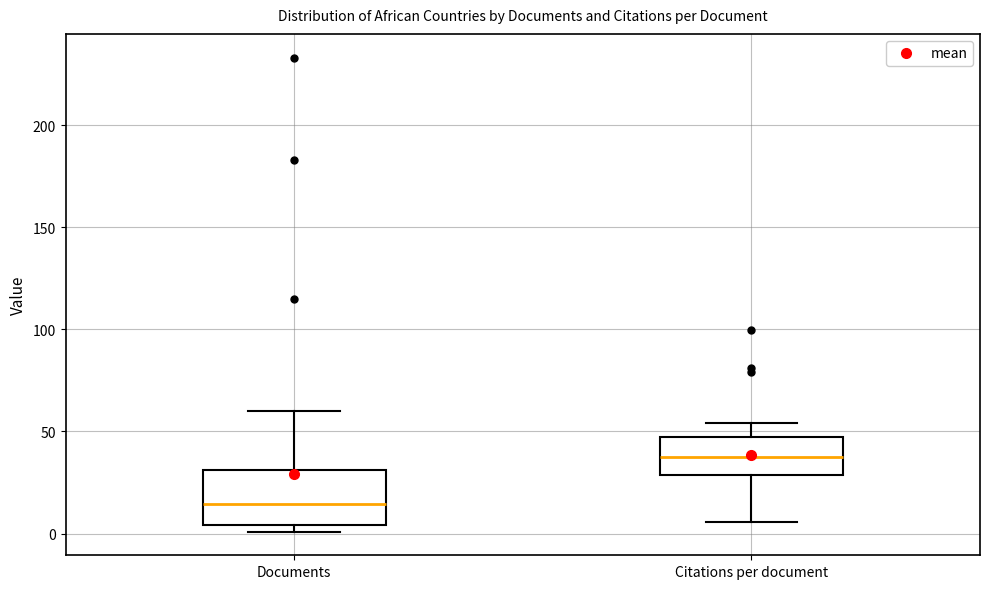

Which box's median line is the highest?

Citations per document